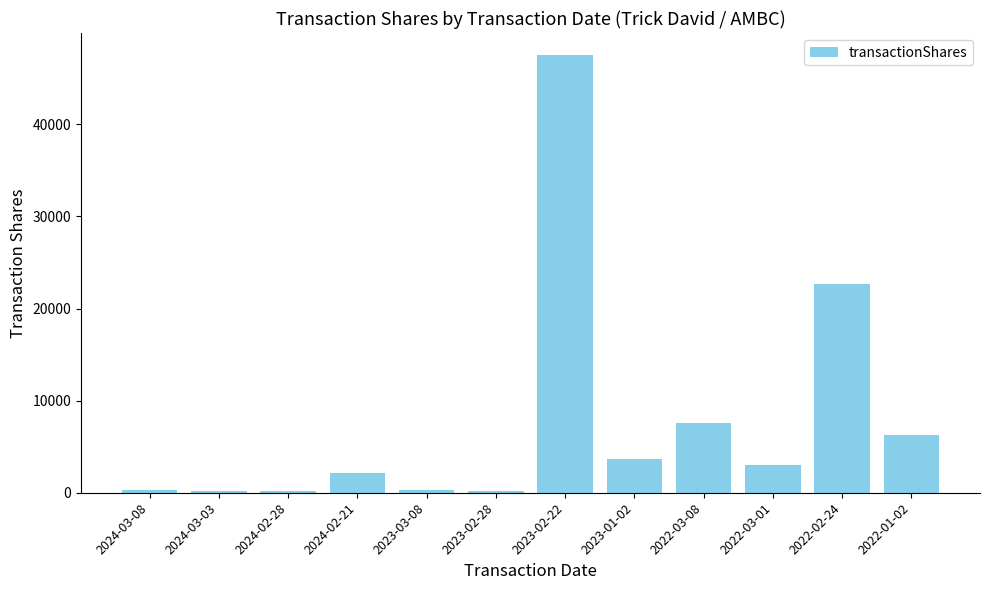

What is the label of the 7th bar from the right?

2023-02-28